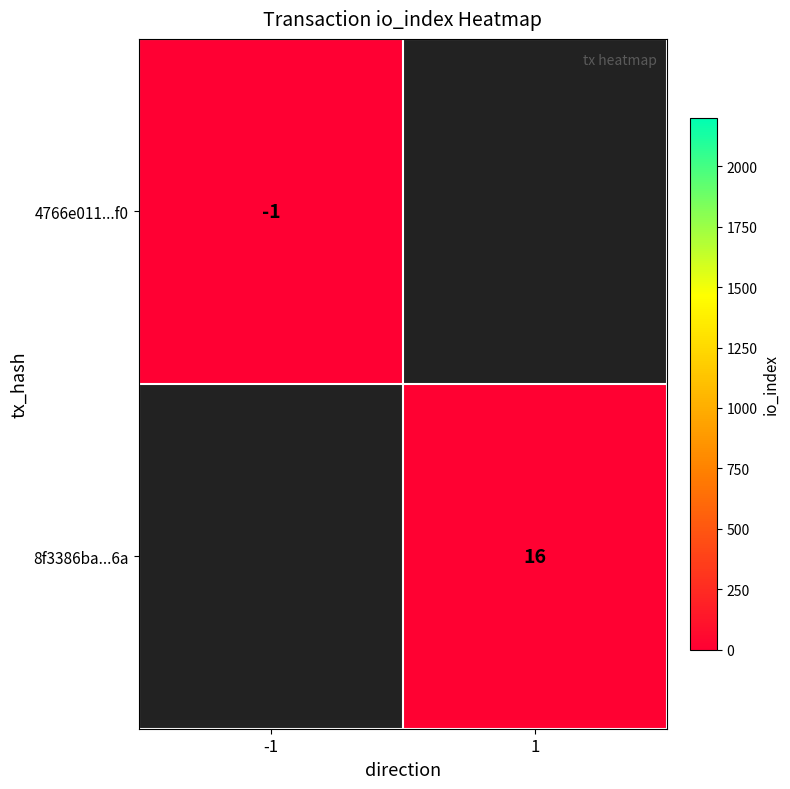

Is it true that 8f3386ba...6a equals 27 at 1?

False